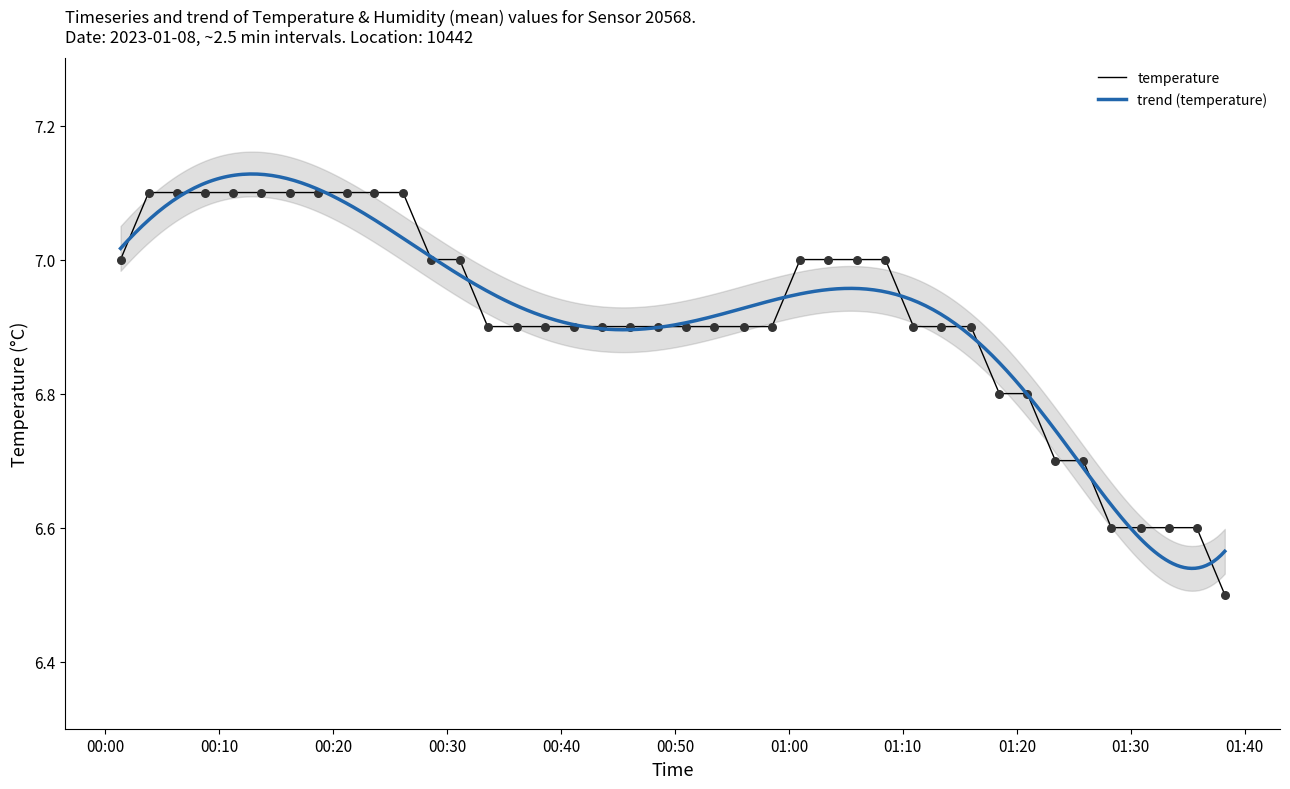

Approximately how many times larger is the value at 2023-01-08T01:13:23 compared to 2023-01-08T00:11:15?

1.0